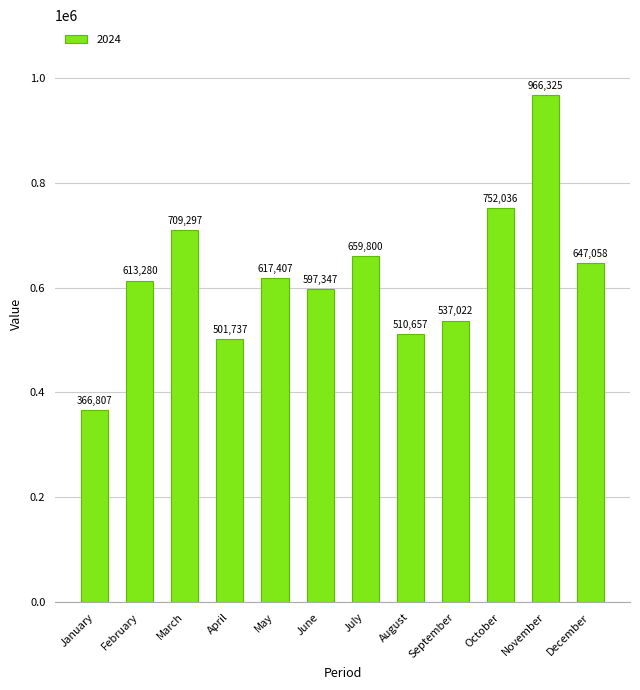

What is the value of the 4th bar from the left?

501737